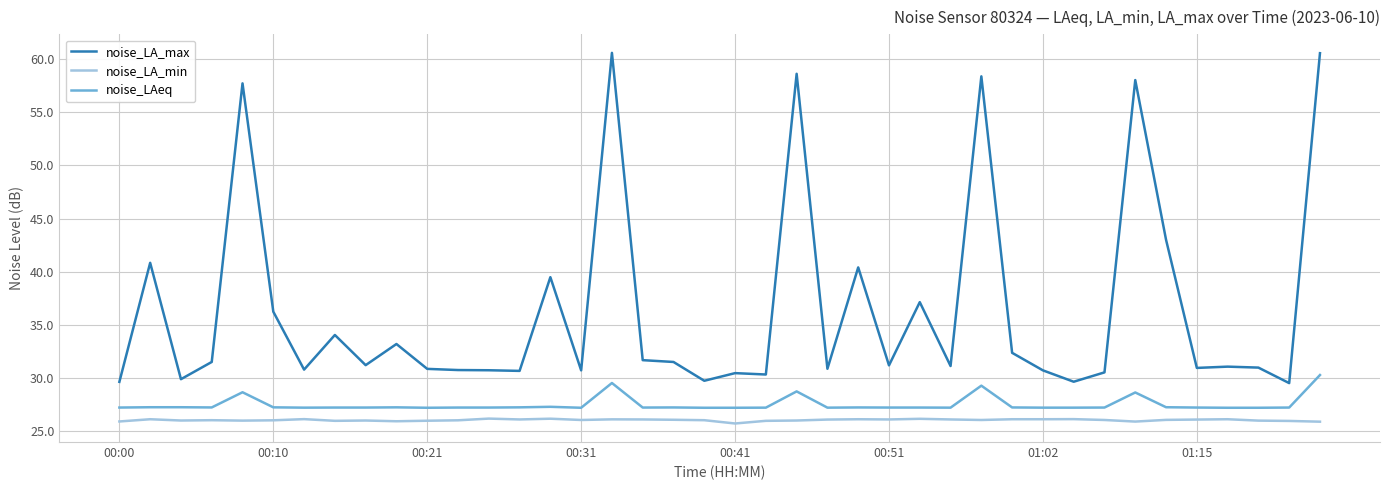

What is the minimum value for noise_LA_max?

29.5